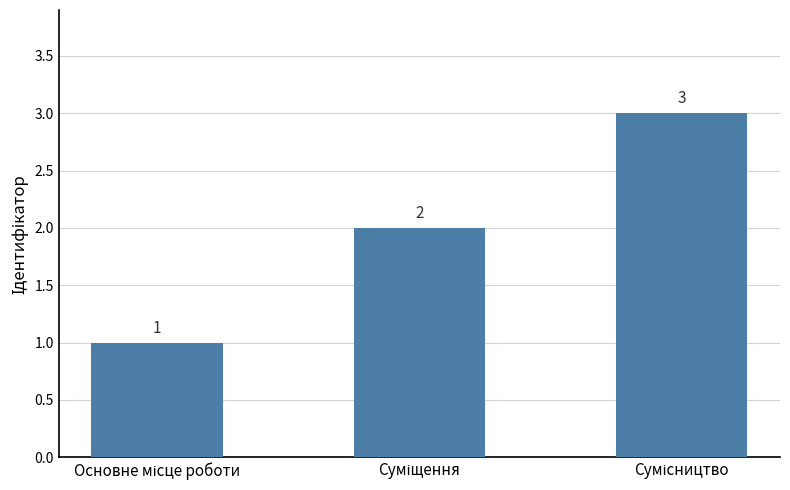

What is the value of the 3rd bar from the left?

3